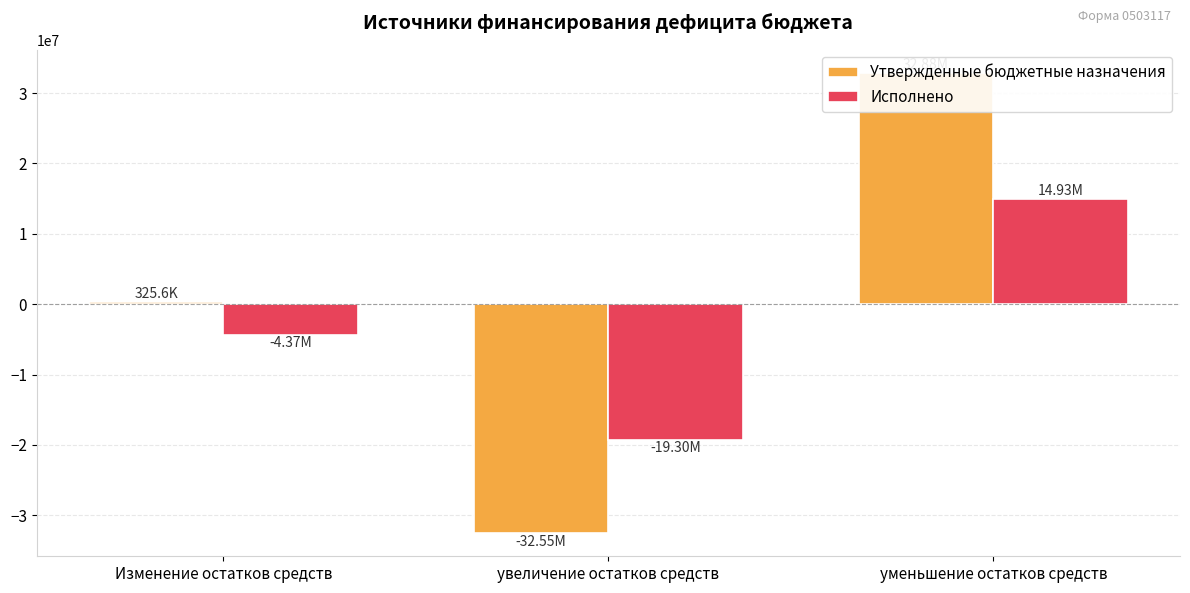

How many Утвержденные бюджетные назначения values are between -32551115 and 32876683?

3